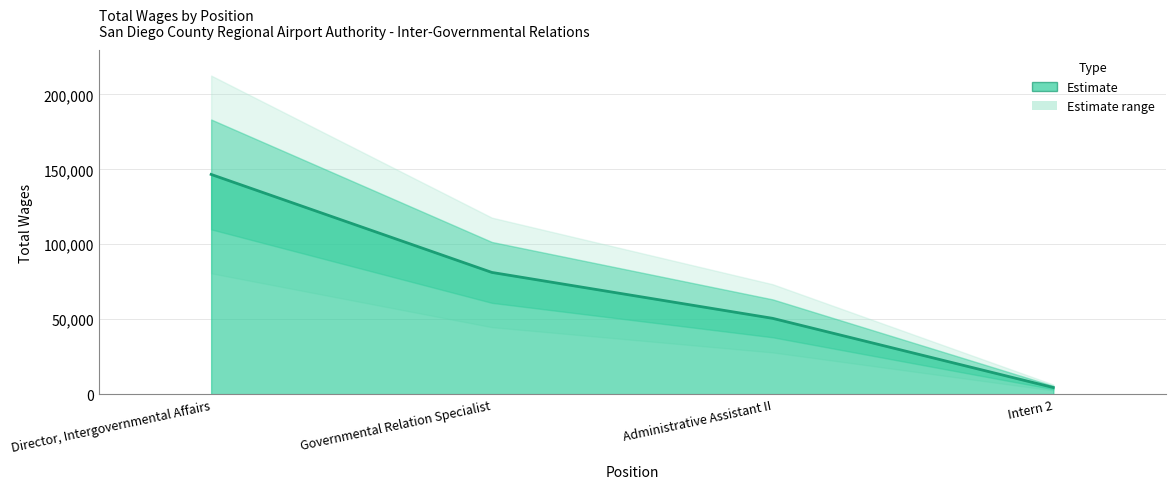

List the labels in order of value, smallest first.

Intern 2, Administrative Assistant II, Governmental Relation Specialist, Director, Intergovernmental Affairs